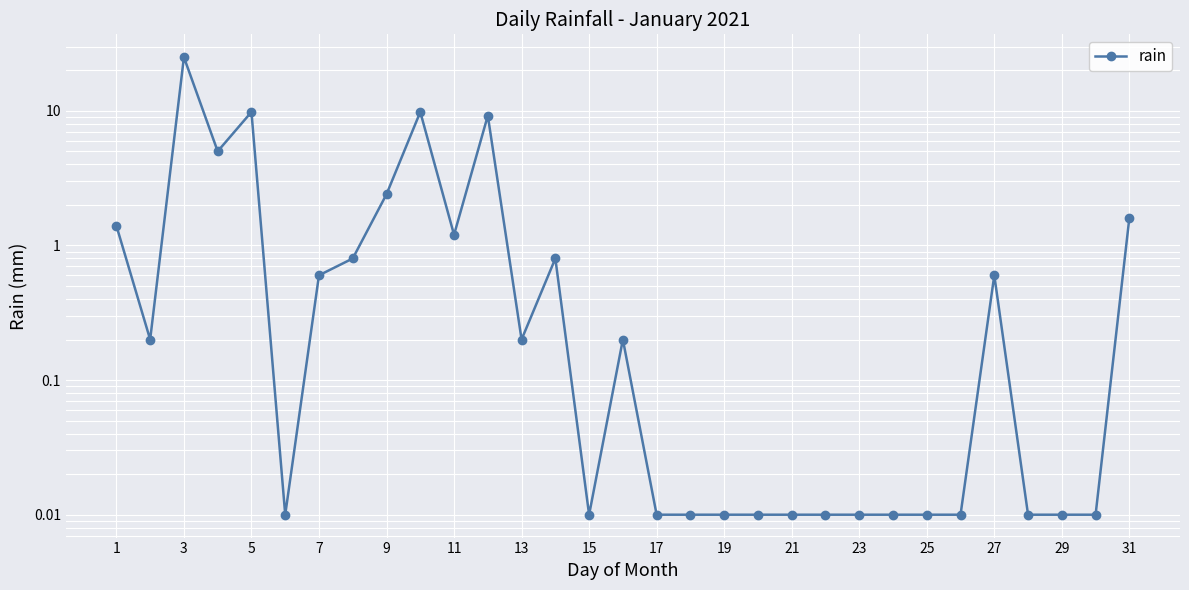

How many categories are shown in the chart?

31